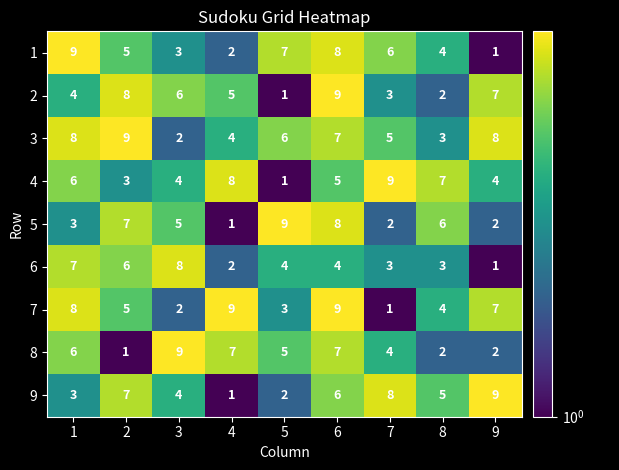

What is the spread (max minus min) of values at 5?

8